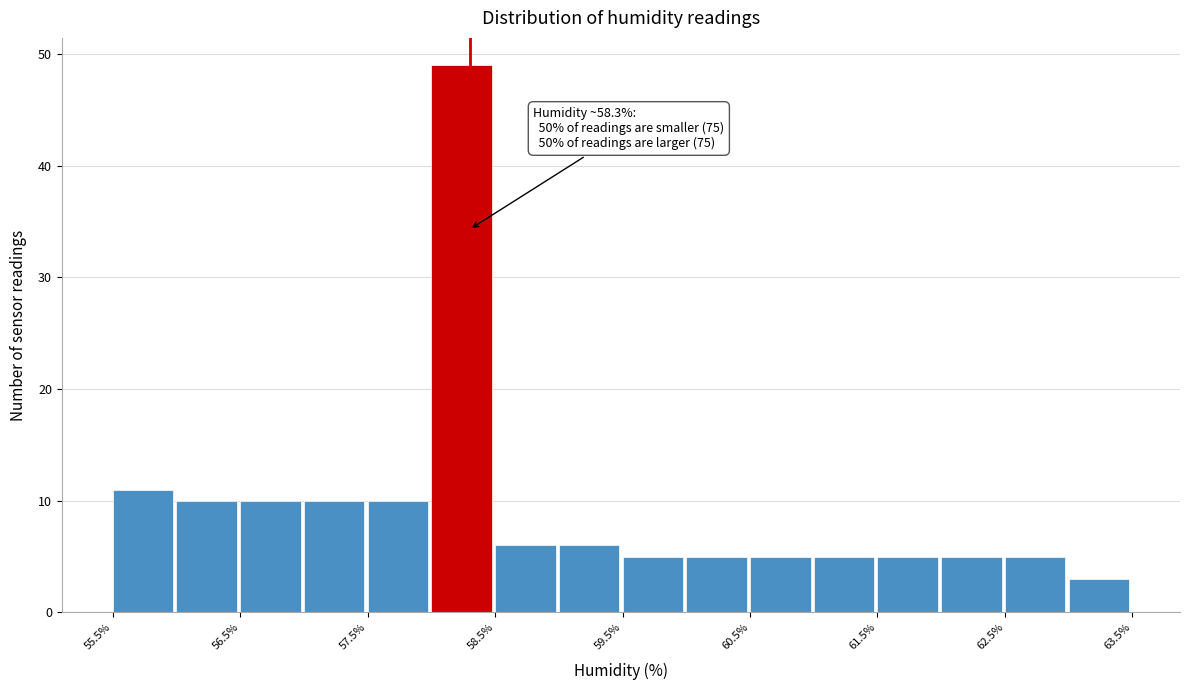

Over which range of the x-axis is the bar tallest?

58.0 to 58.5